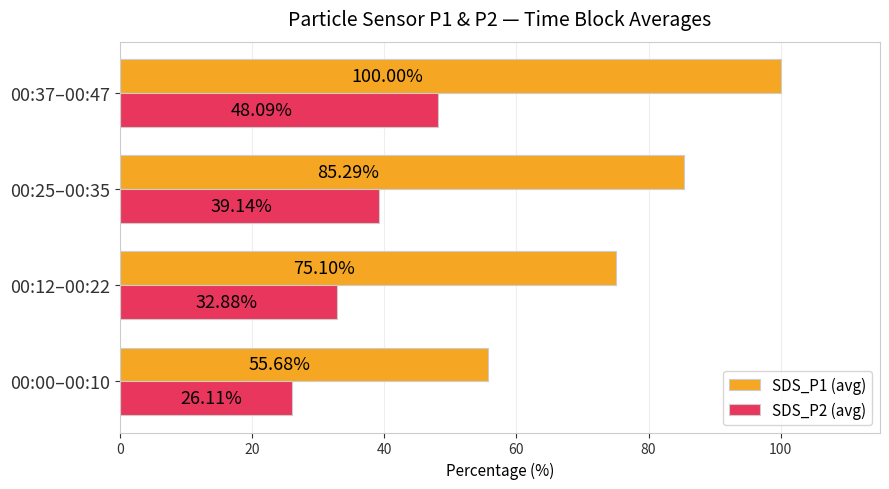

What is the difference between the second highest and minimum values in the SDS_P2 (avg) series?

13.0